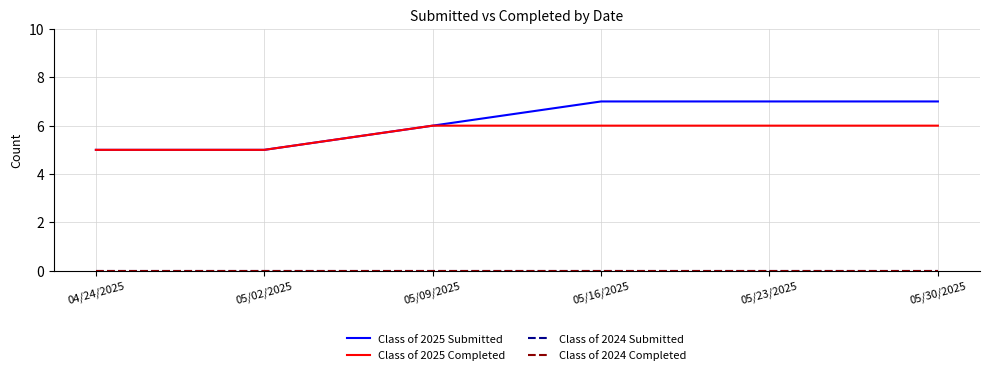

Does the chart have visible grid lines?

Yes